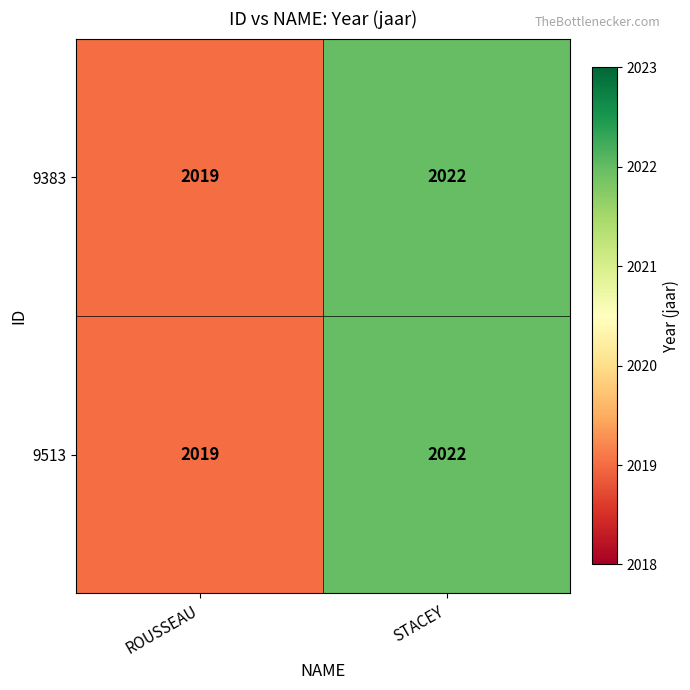

Count the number of categories in the chart.

2